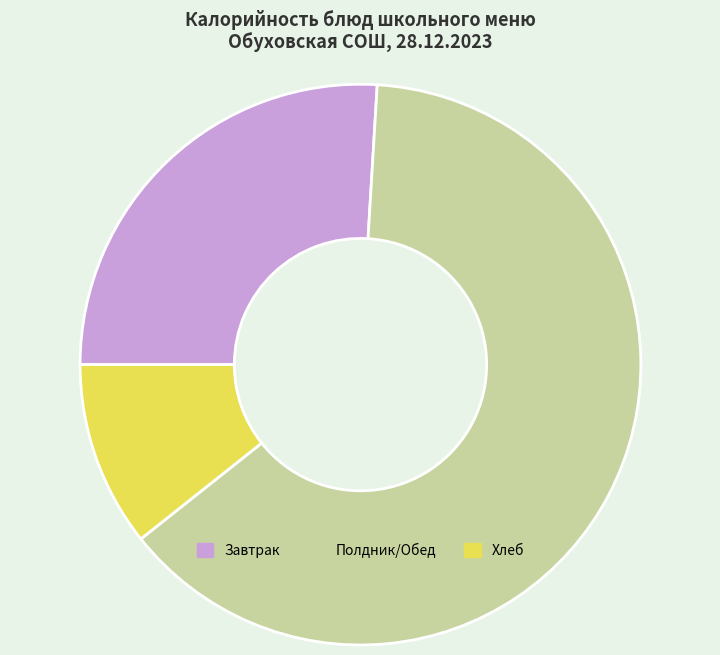

True or false: Хлеб accounts for 23% of the total.

False